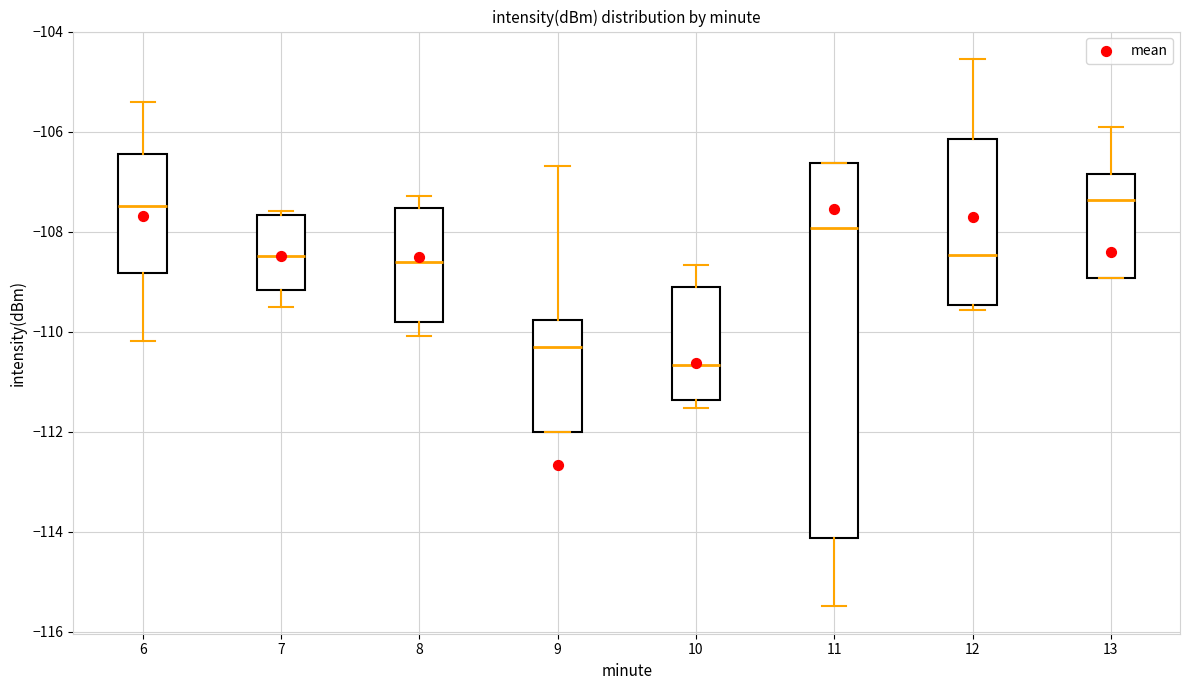

Where does the median line of the box at x = 9 sit on the y-axis? The values are not printed on the chart, so give them approximately, as read against the axis.

-110.4